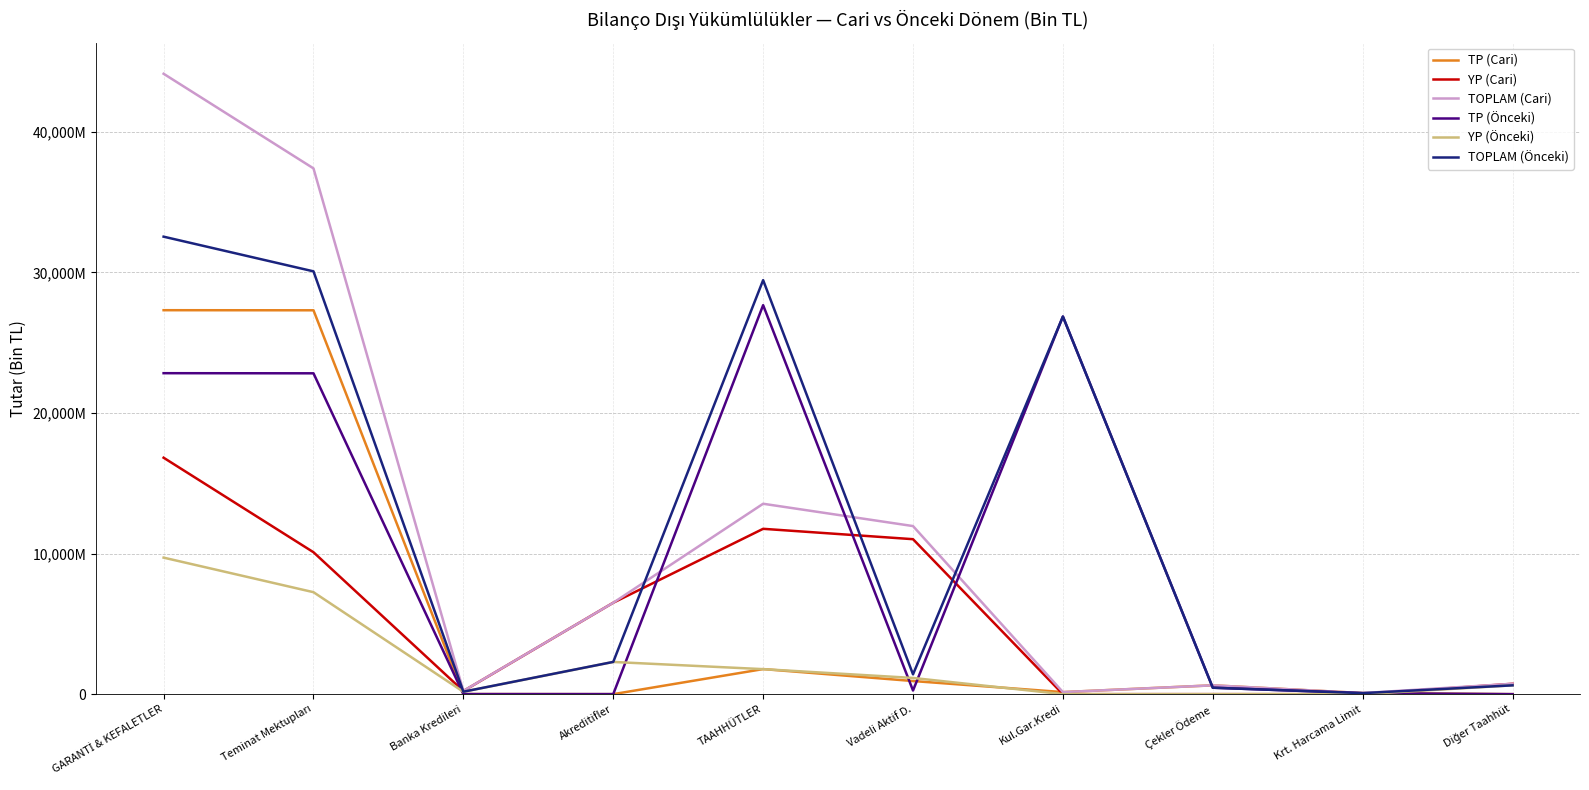

What are all the series names shown in the legend?

TP (Cari), YP (Cari), TOPLAM (Cari), TP (Önceki), YP (Önceki), TOPLAM (Önceki)